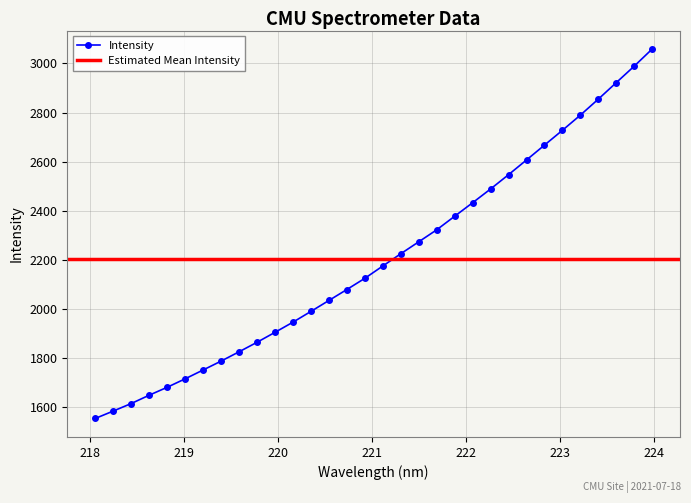

Which category has the lowest value across all series?

218.0596